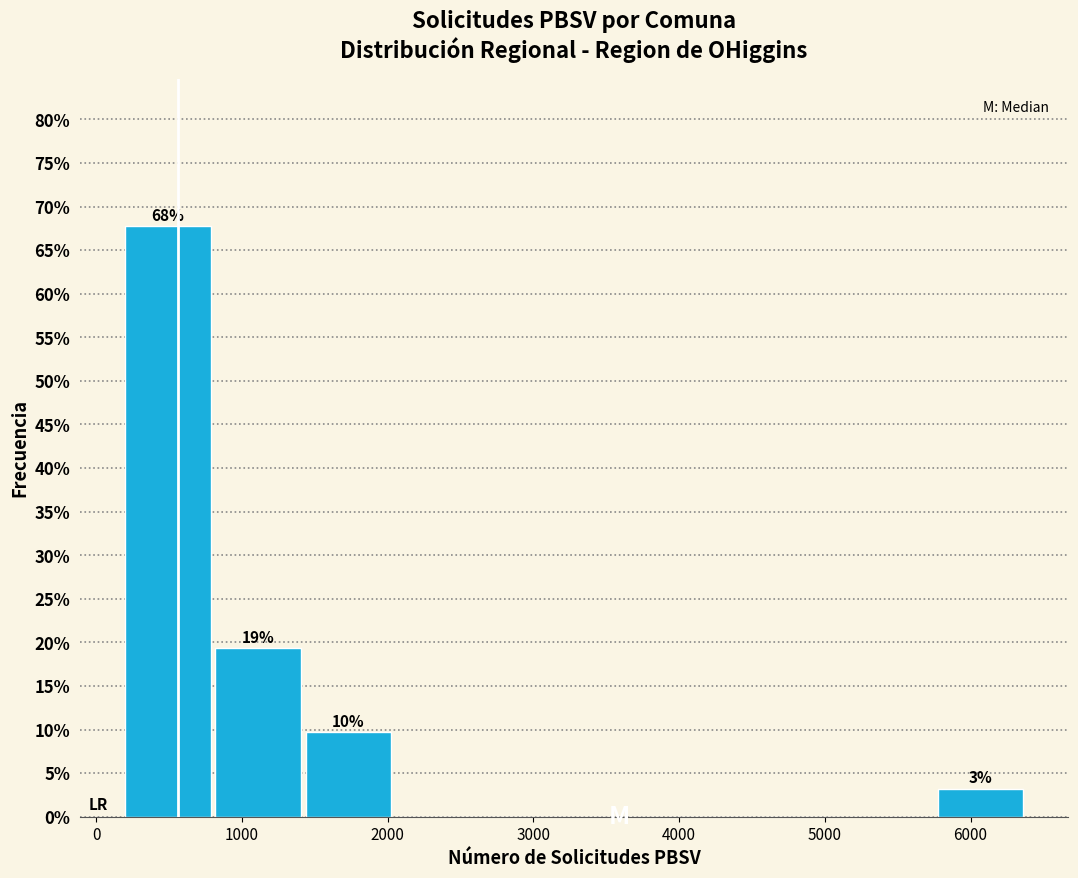

Which range on the x-axis has the tallest bar?

200 to 800